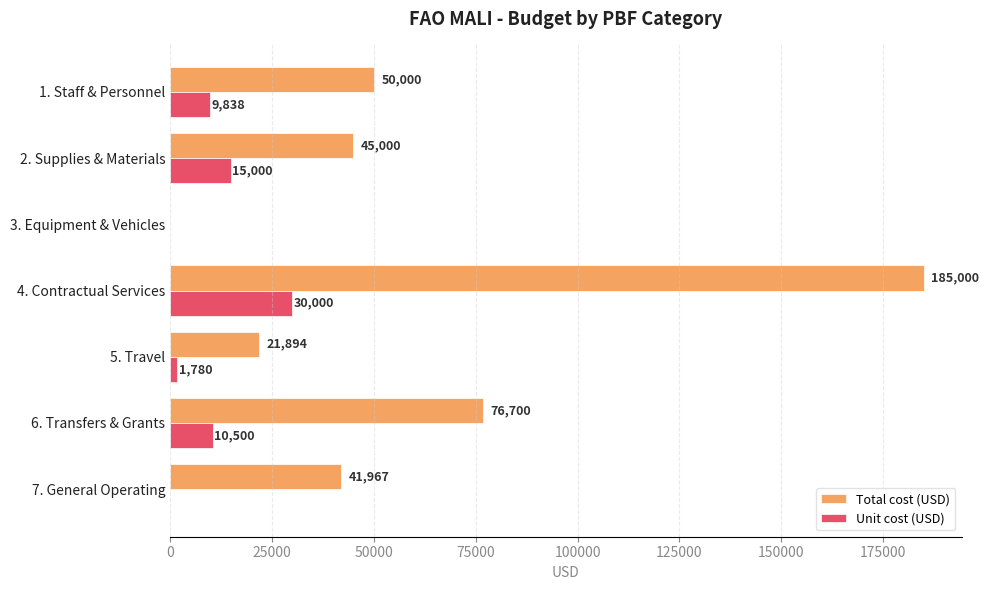

Which series changed the most between 2. Supplies & Materials and 3. Equipment & Vehicles?

Total cost (USD)